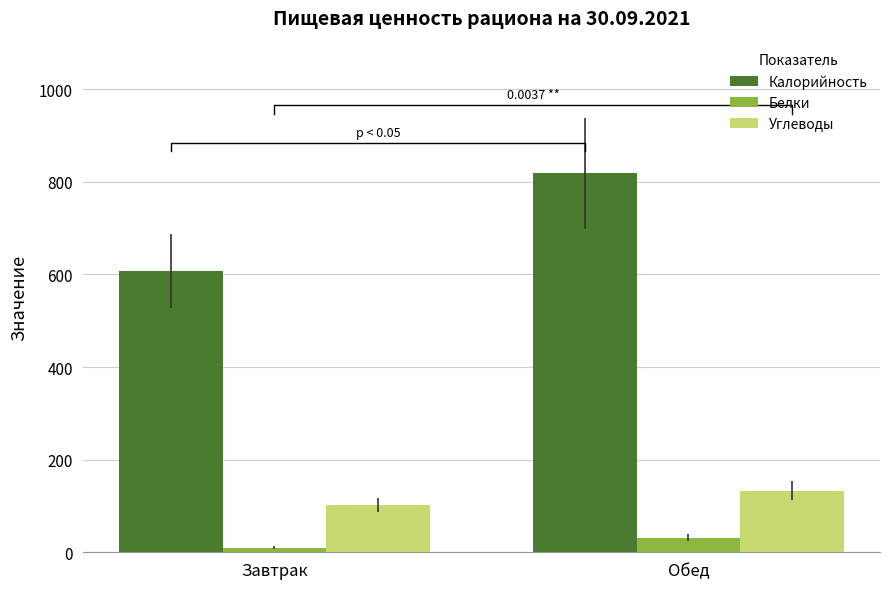

Reading left to right, extract all data points from this chart.

Калорийность: 608.0	818.3
Белки: 10.1	31.7
Углеводы: 102.4	133.3